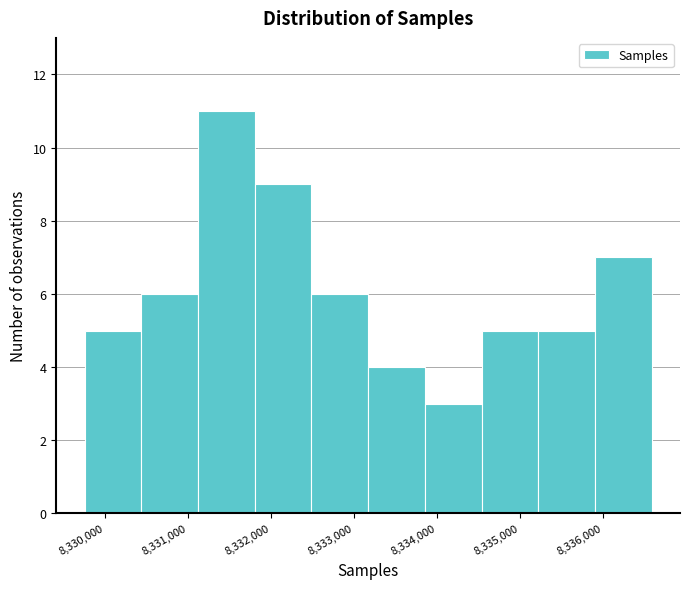

Reading left to right, list every bar in this chart as the range it spans on the x-axis followed by its height. Neither the bar edges nor the heights are printed on the chart, so give them approximately, as read against the axes.

8329800 to 8330400: 5
8330400 to 8331100: 6
8331100 to 8331800: 11
8331800 to 8332500: 9
8332500 to 8333200: 6
8333200 to 8333900: 4
8333900 to 8334500: 3
8334500 to 8335200: 5
8335200 to 8335900: 5
8335900 to 8336600: 7